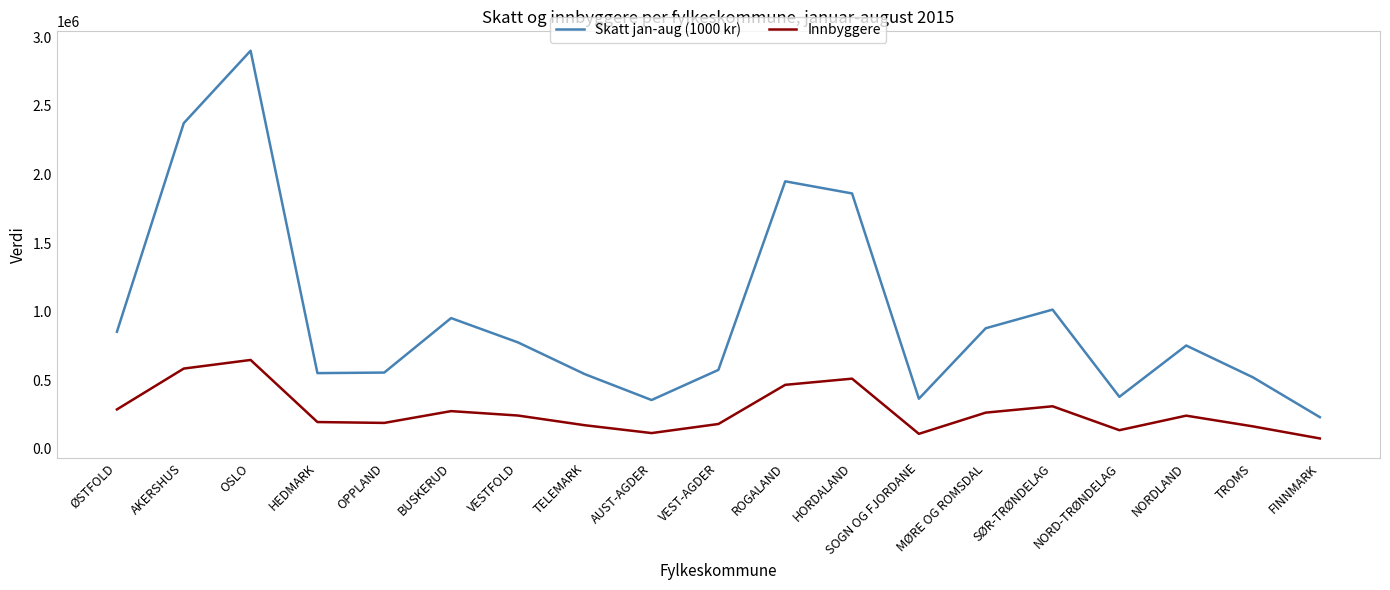

Which series has the largest range (max minus min)?

Skatt jan-aug (1000 kr)